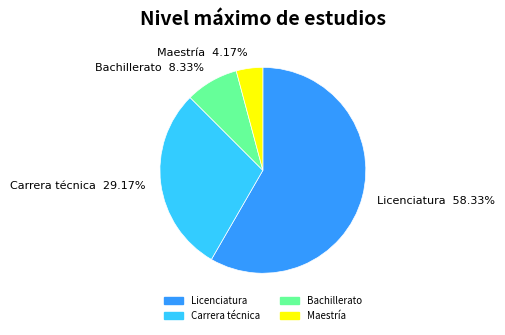

Rank the categories by value from highest to lowest.

Licenciatura, Carrera técnica, Bachillerato, Maestría